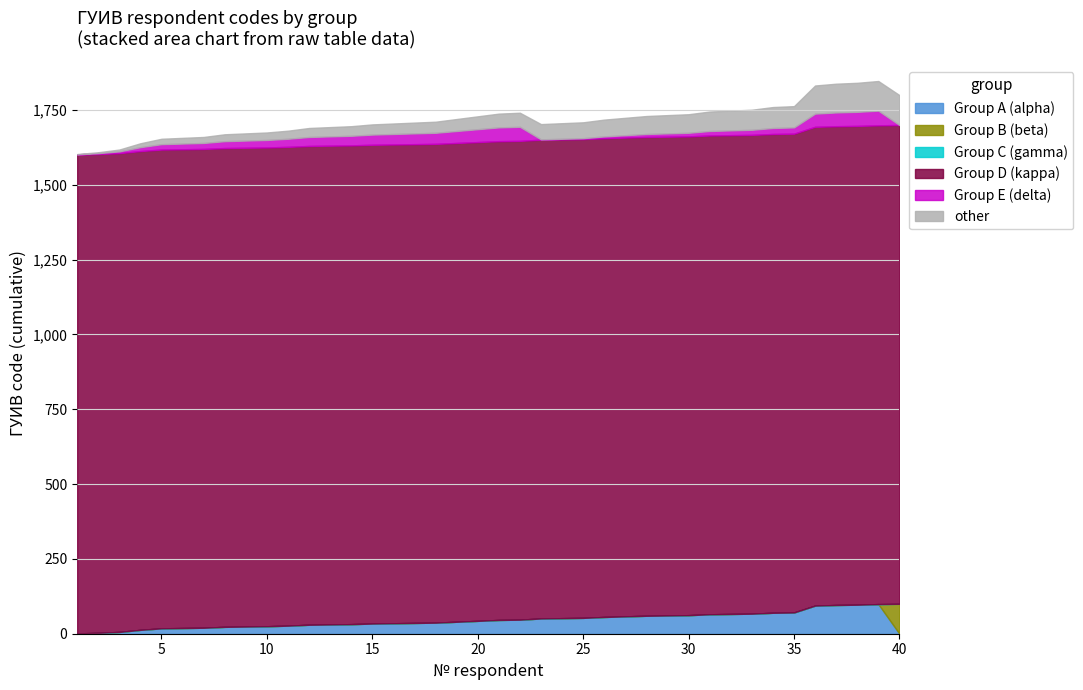

What is the maximum value for Group A (alpha)?

99